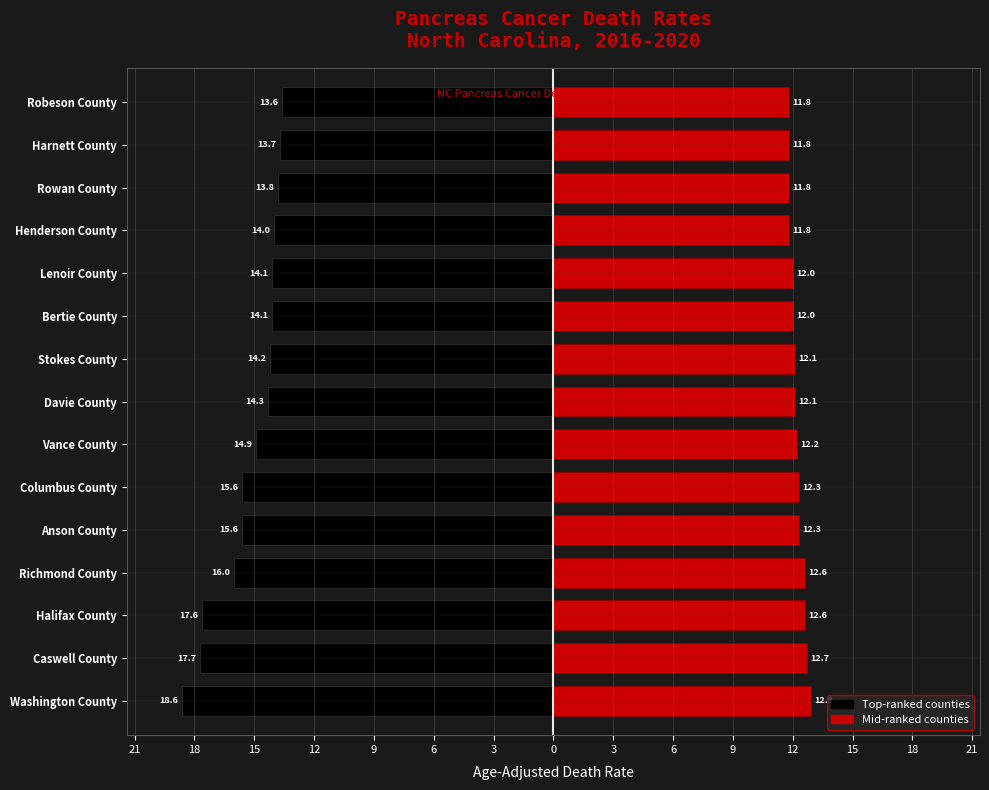

Which series has the largest range (max minus min)?

Left (Black)